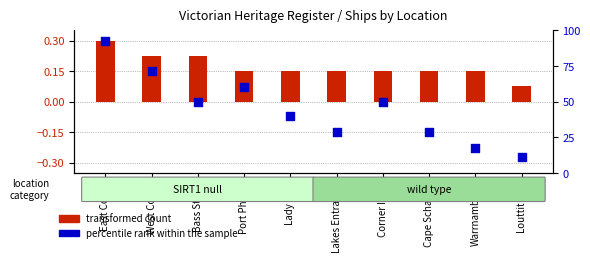

Which series contains the lowest Y value?

percentile rank within the sample